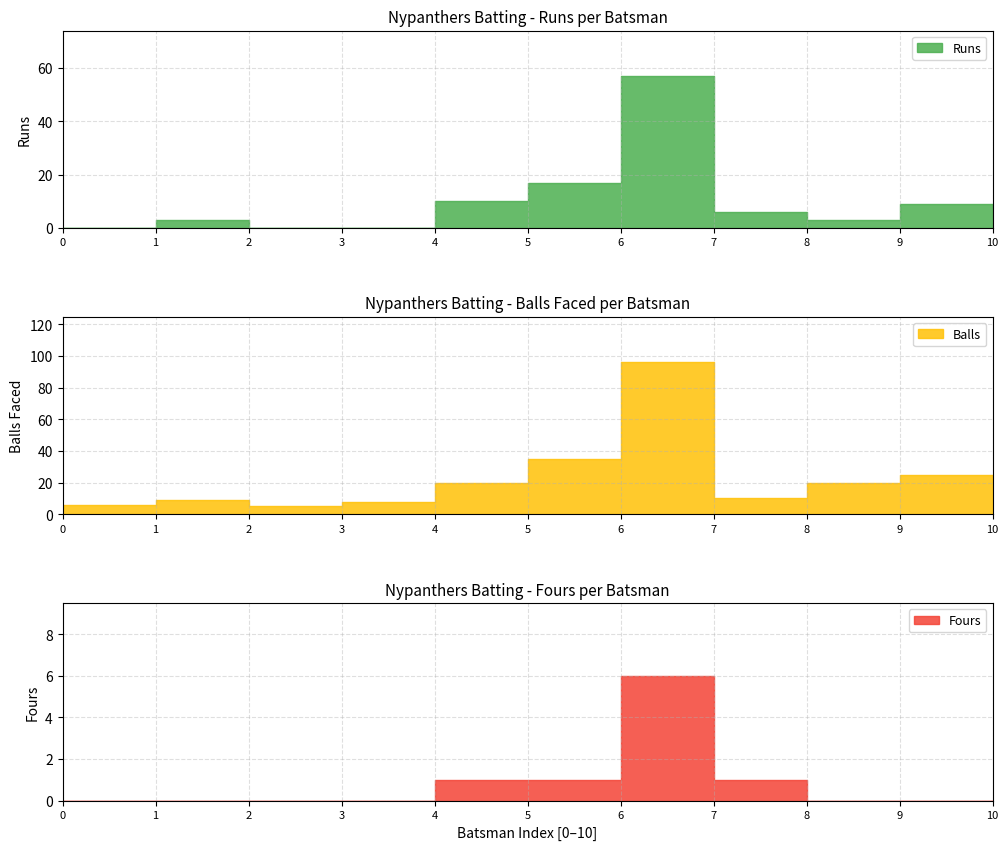

How many interior local peaks does the Nypanthers Fours series have?

1